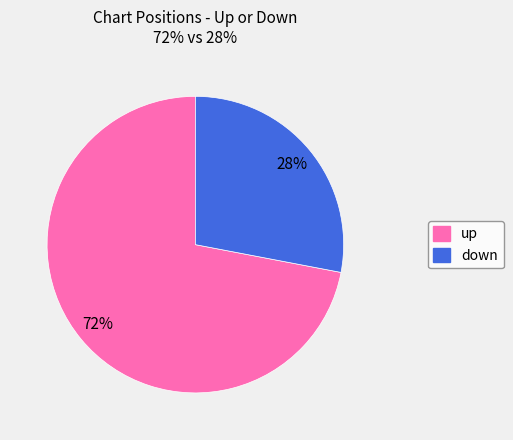

To the nearest percent, what is the average slice percentage?

50%